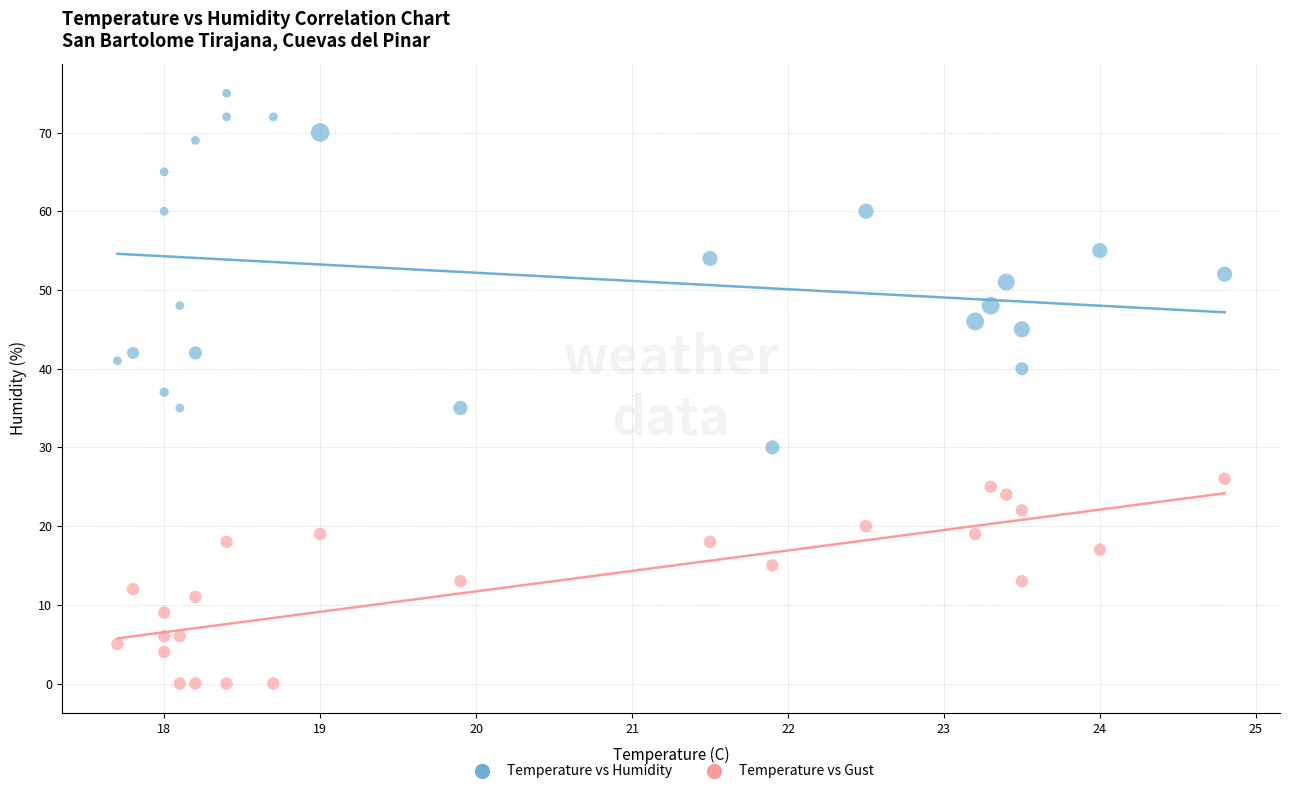

Which series contains the lowest Y value?

Temperature vs Gust